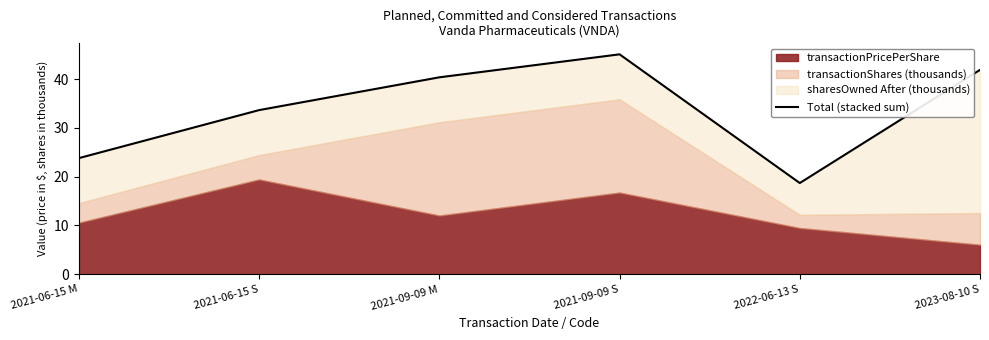

Rank the categories by value from lowest to highest.

2022-06-13 S, 2021-06-15 M, 2021-06-15 S, 2021-09-09 M, 2023-08-10 S, 2021-09-09 S